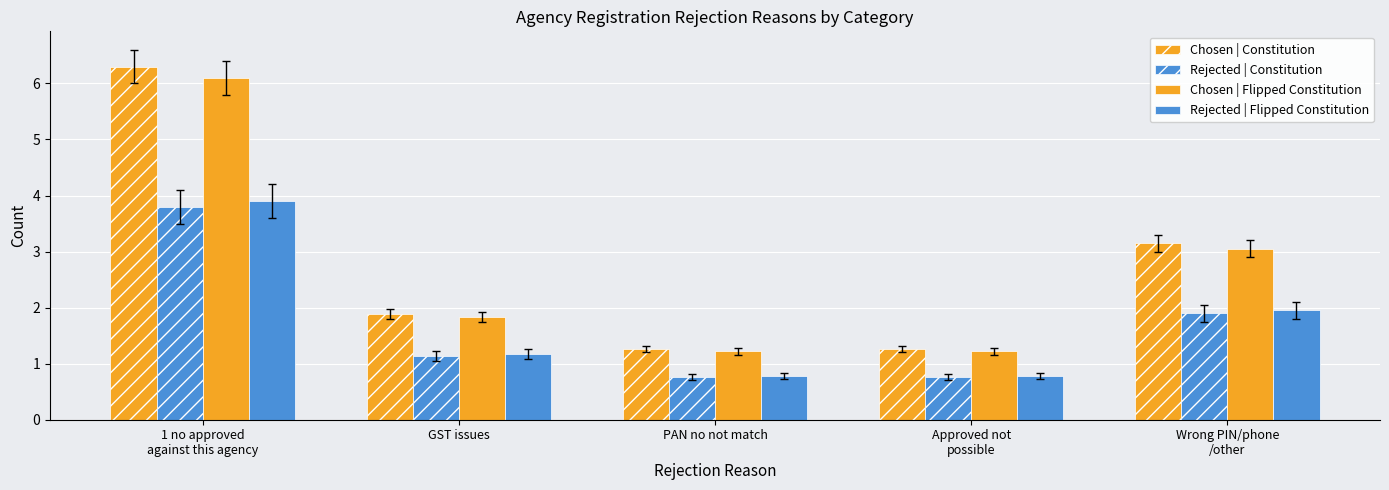

At which label is Chosen | Constitution closest to 3?

Wrong PIN/phone
/other